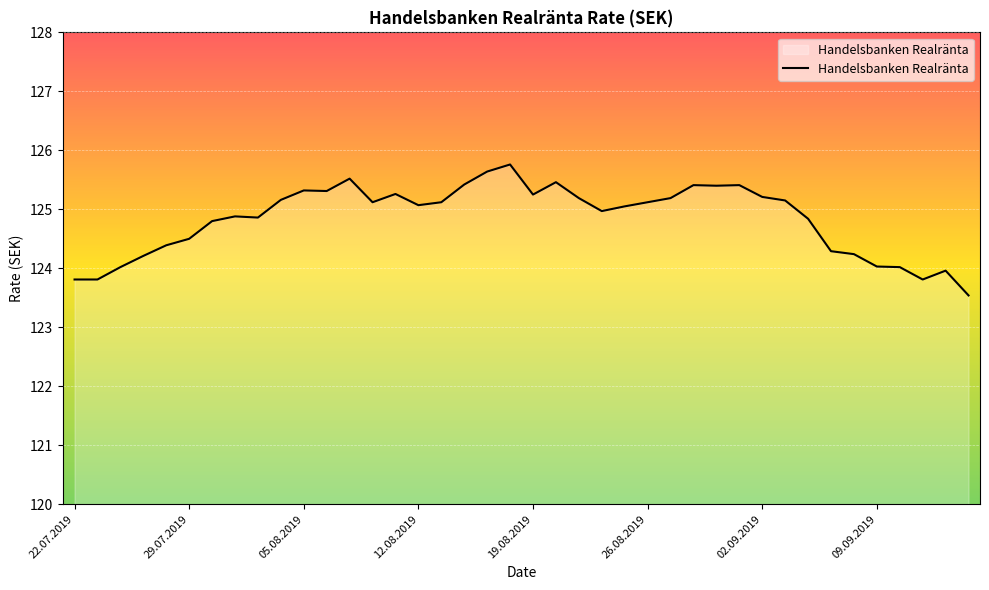

What is the difference between the maximum and minimum values?

2.2